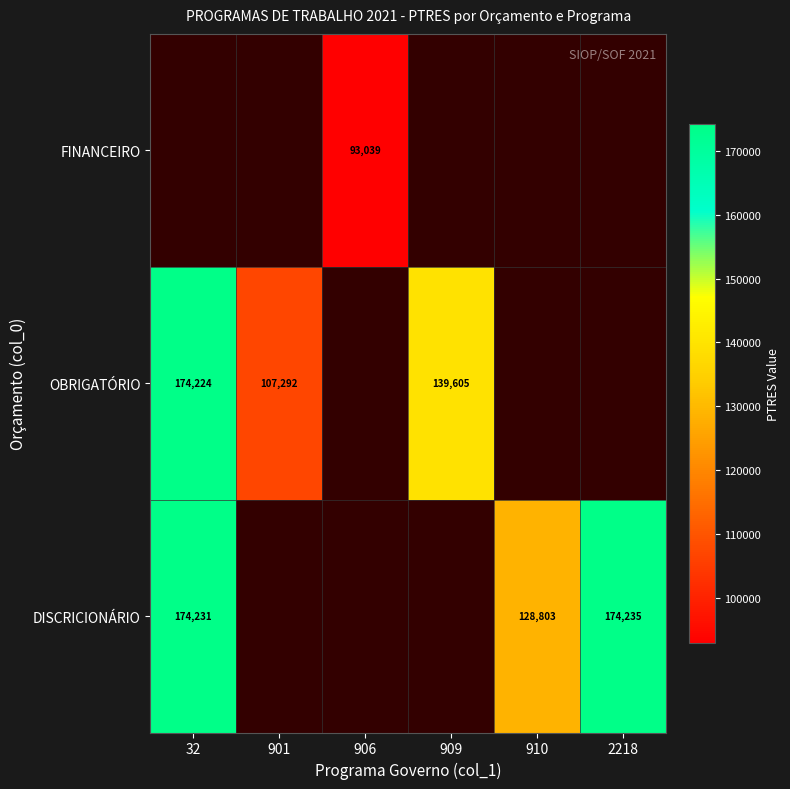

What is the minimum value shown in the chart?

93039.0